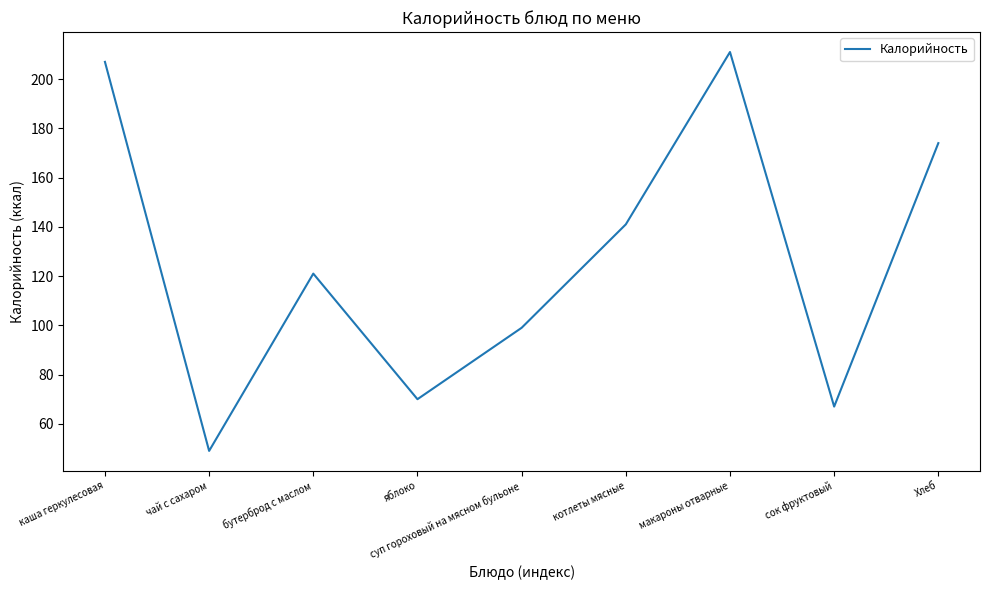

Approximately how many times larger is the value at котлеты мясные compared to суп гороховый на мясном бульоне?

1.4